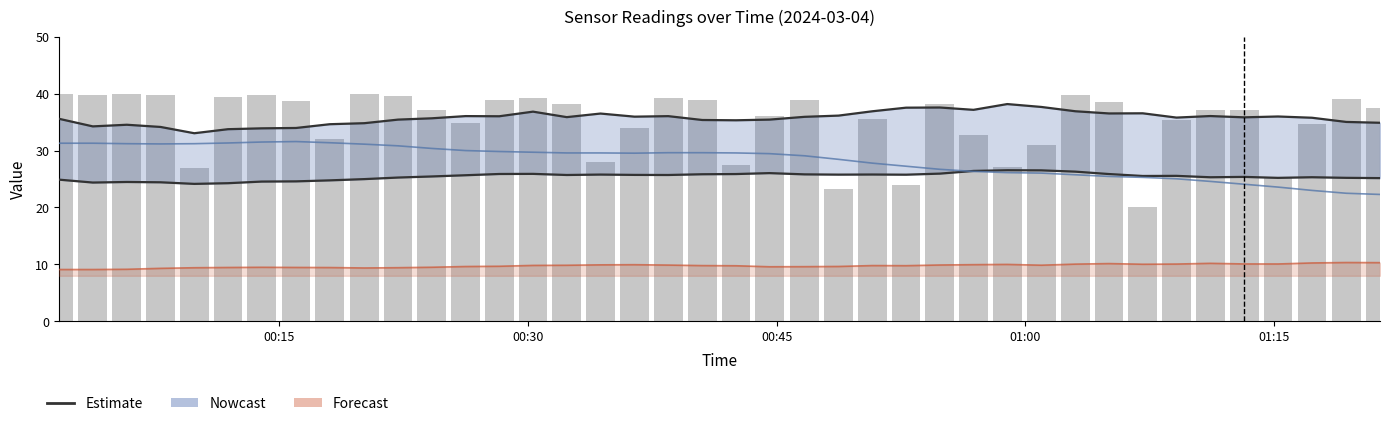

Is it true that BME280_humidity (scaled) equals 13.5 at 00:45?

False